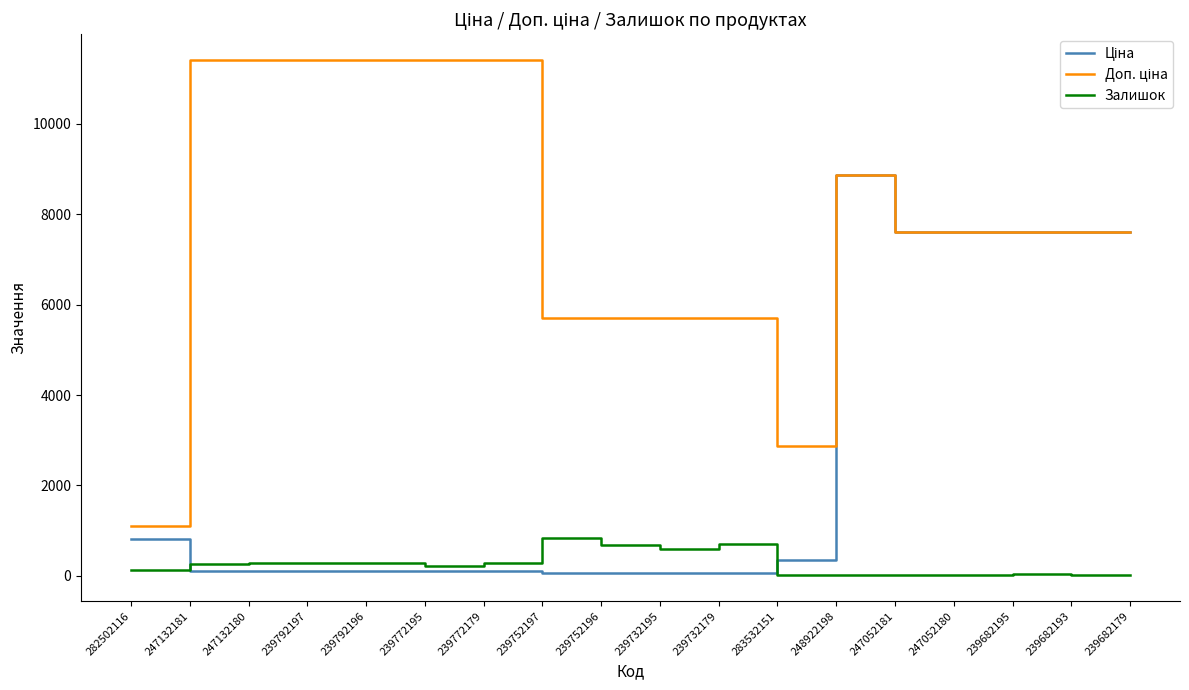

At which category is the sum across all series the highest?

248922198